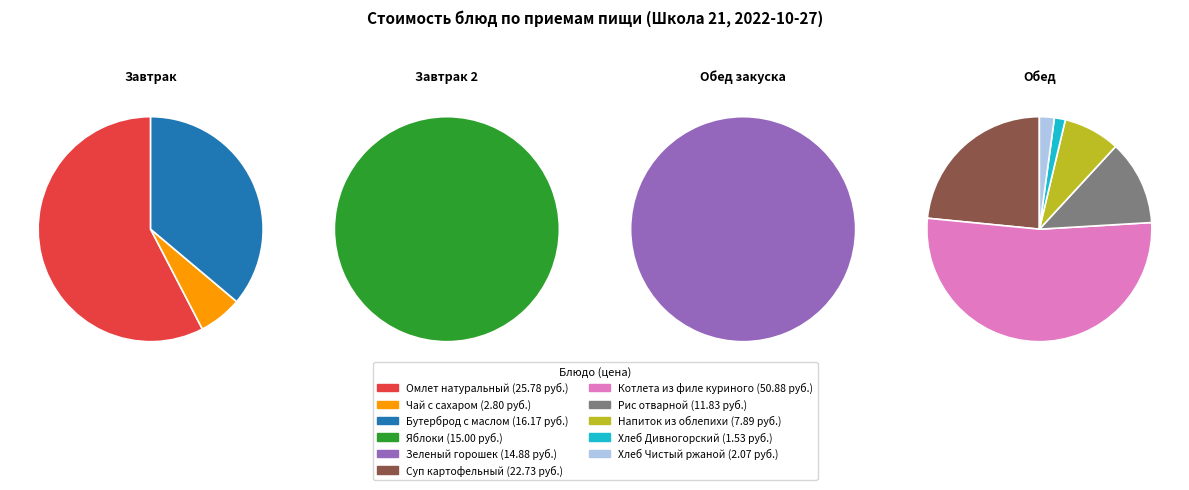

What percentage is NOT represented by Рис отварной?

93.1%